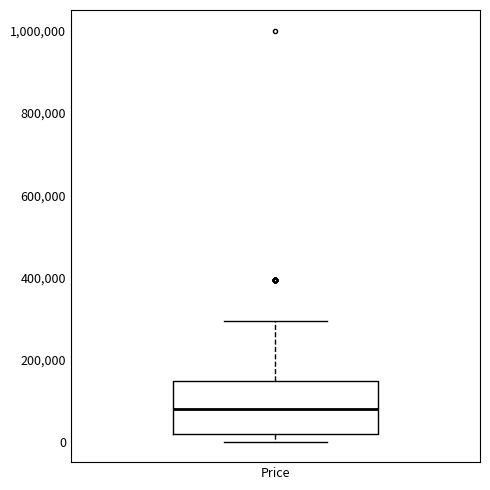

Where is the lower edge of the box for Price on the y-axis? The values are not printed on the chart, so give them approximately, as read against the axis.

20000